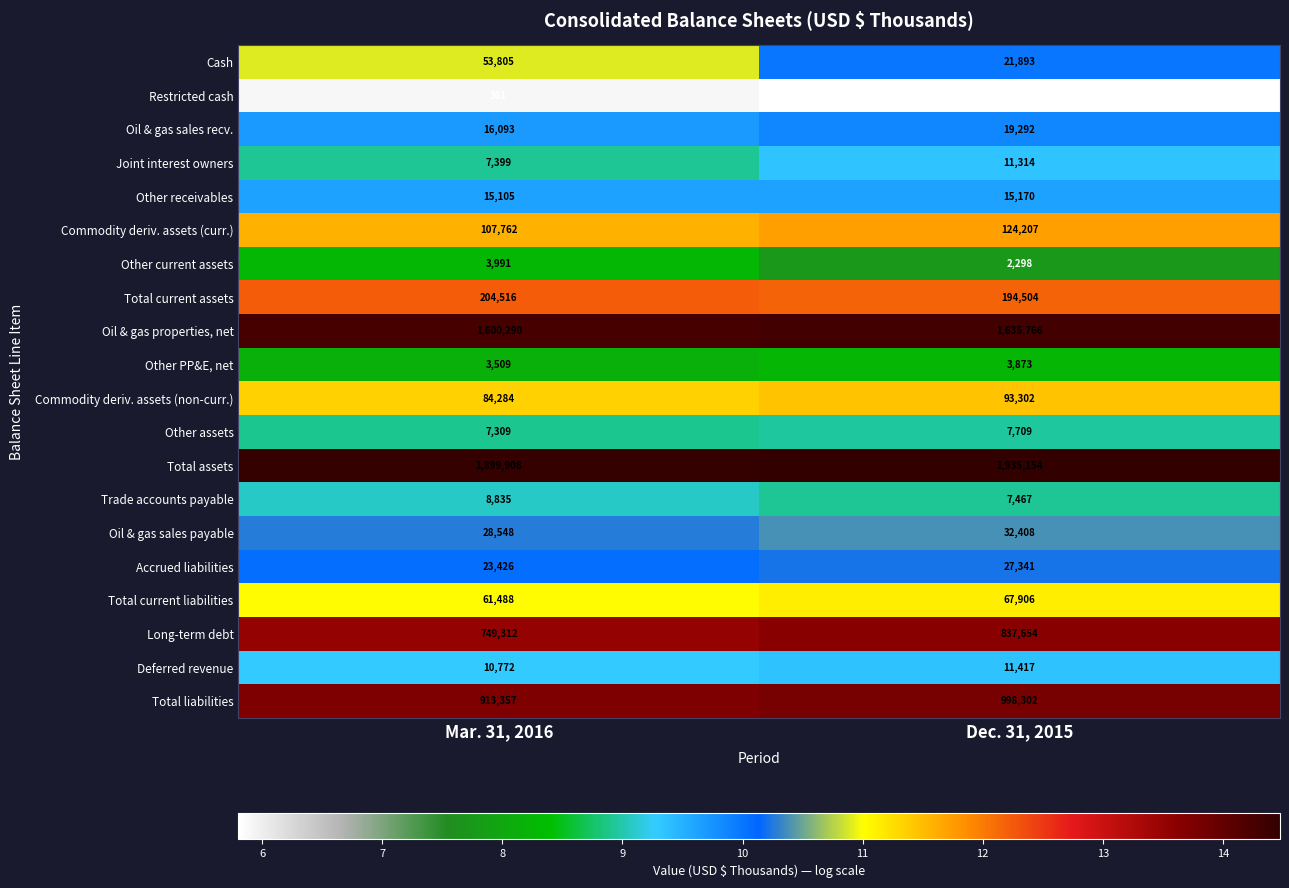

The Accrued liabilities series shows 6855 at Mar. 31, 2016. True or false?

False